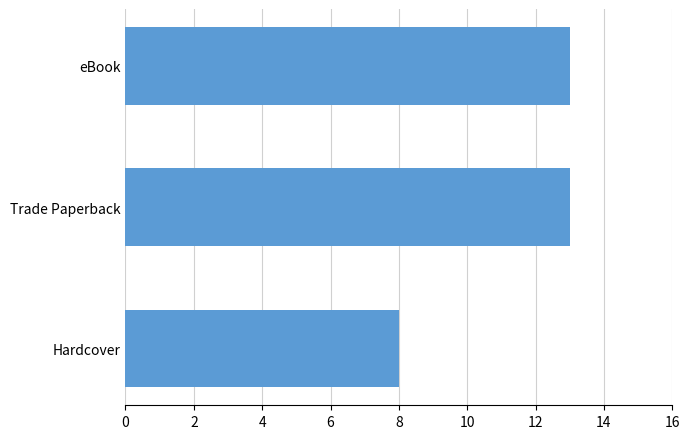

What is the ratio of the value at Trade Paperback to the value at Hardcover?

1.6